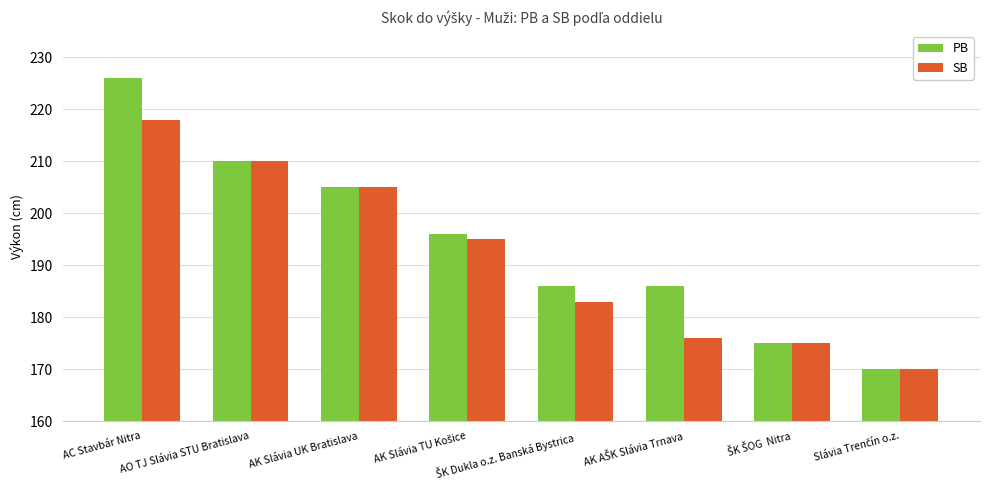

Where does the PB series first go above 196?

AC Stavbár Nitra